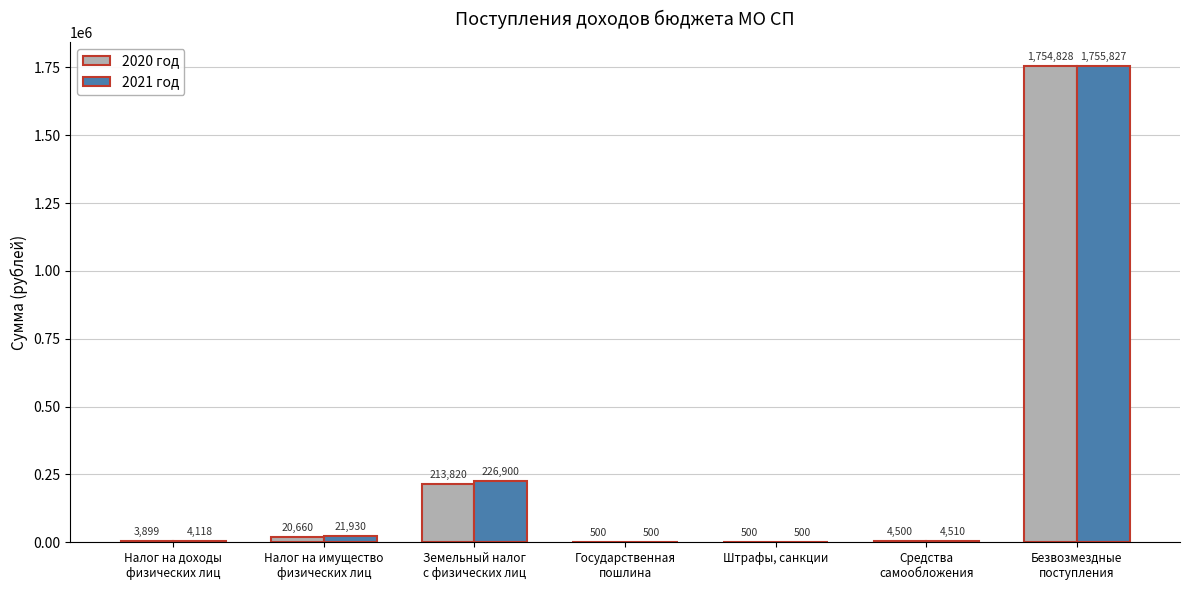

What is the greatest value displayed?

1755827